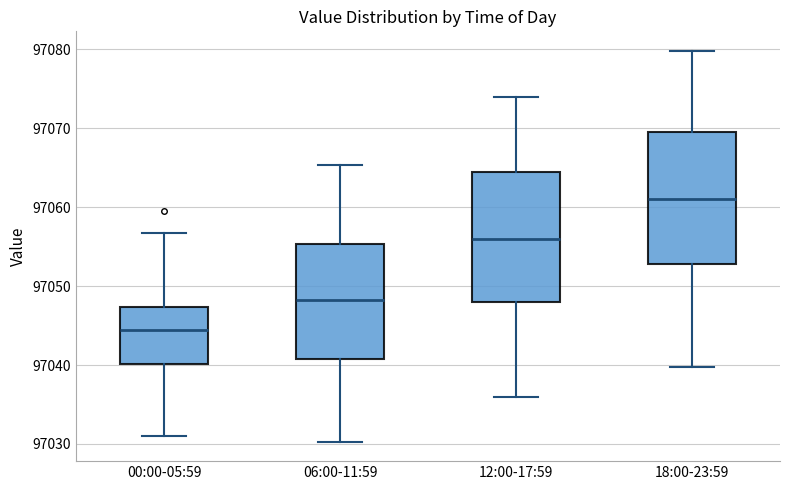

Where does the median line of the box for 00:00-05:59 sit on the y-axis? The values are not printed on the chart, so give them approximately, as read against the axis.

97044